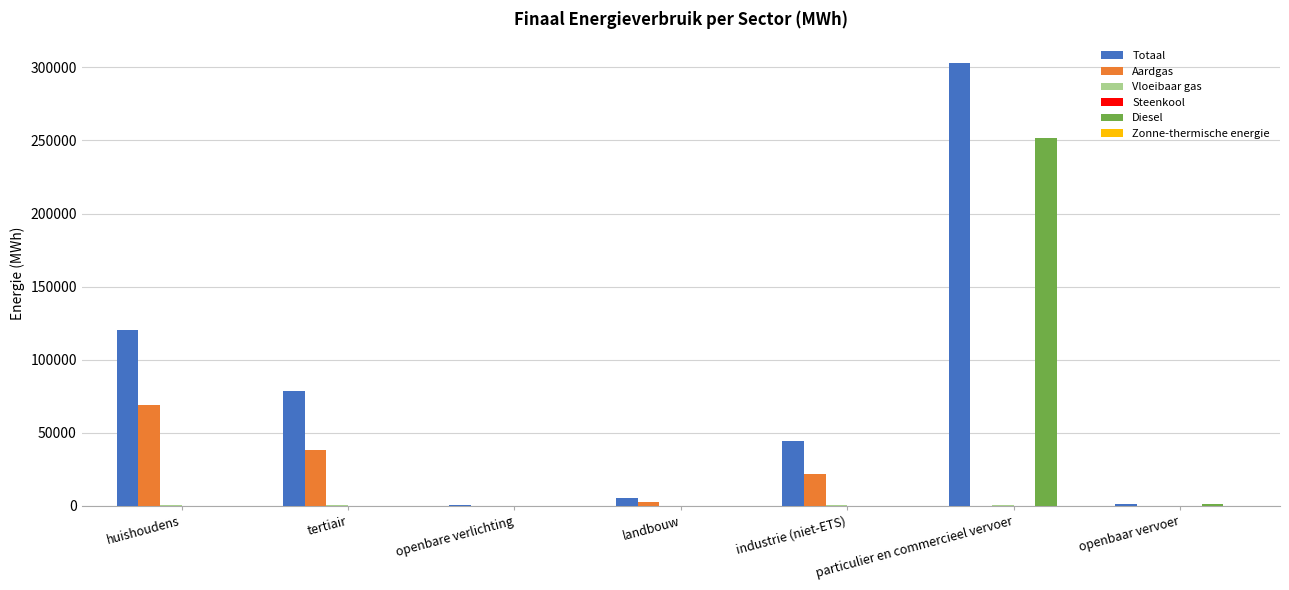

At which label is Aardgas closest to 34496?

tertiair